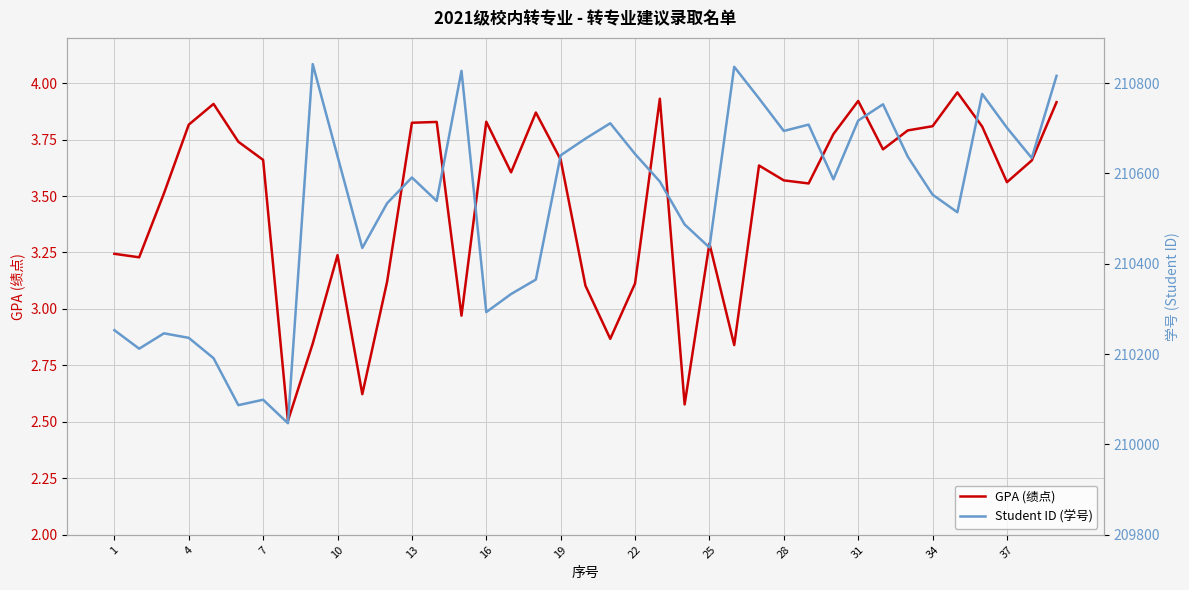

How many interior local peaks does the Student ID (学号) series have?

10